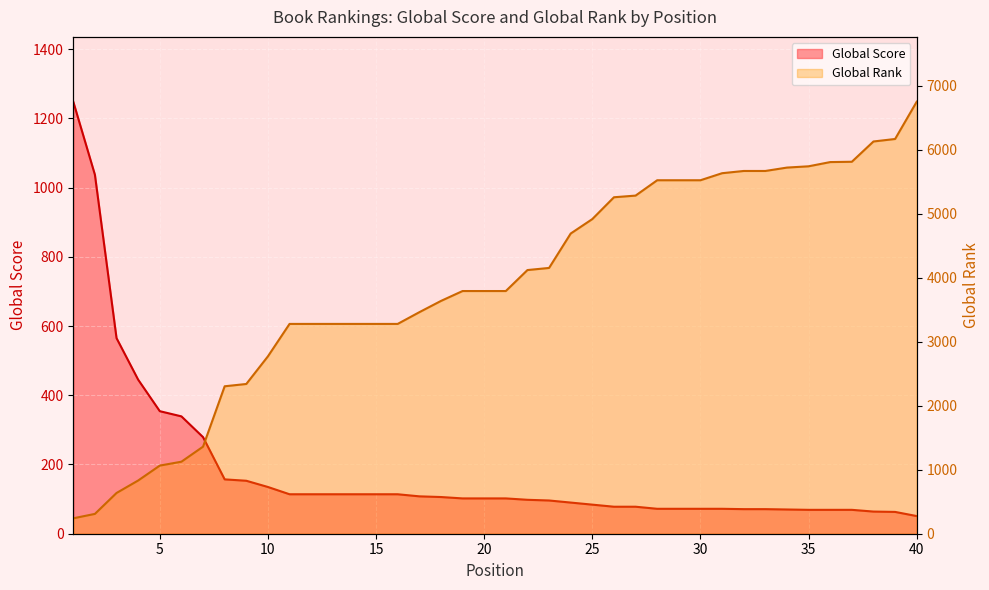

At which label does Global Score first exceed 102?

1